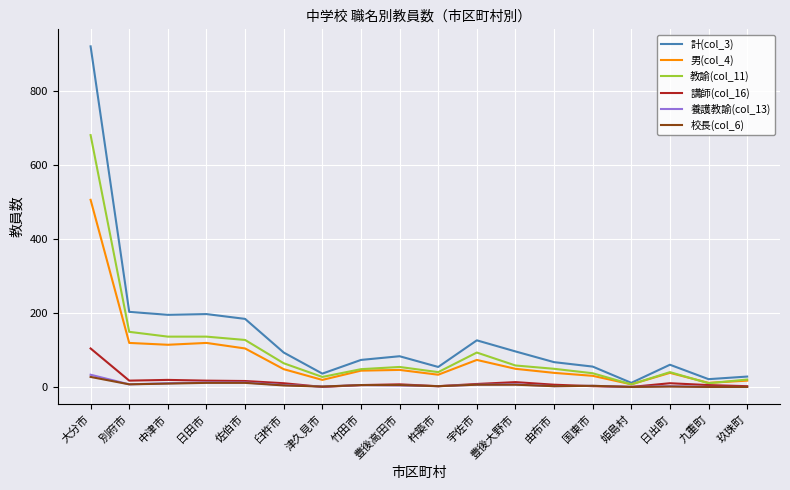

What is the sum of all 養護教諭(col_13) values?

129